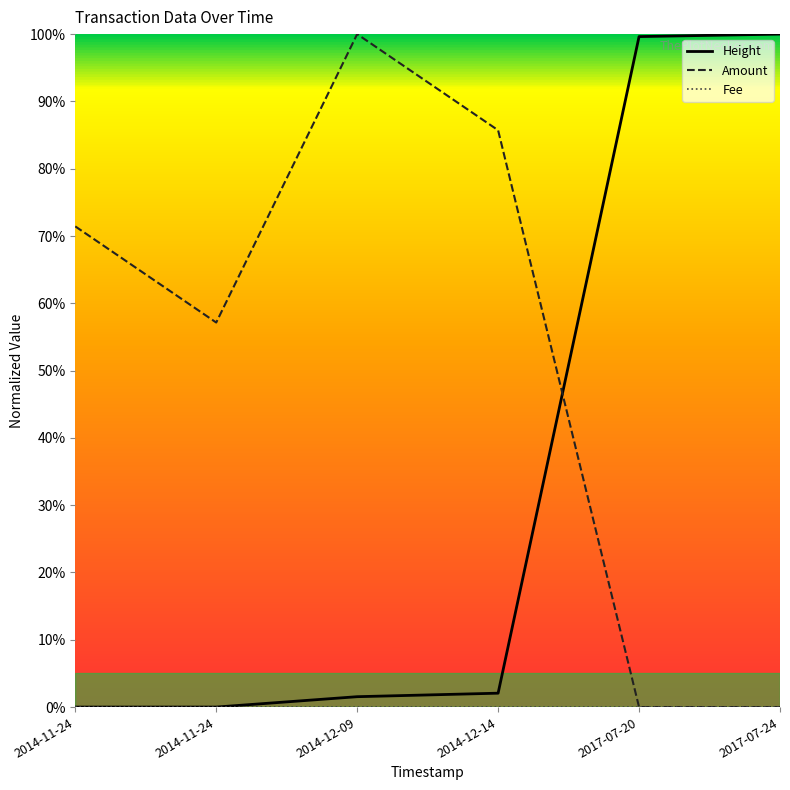

Reading left to right, list all the values displayed in this chart.

Height: 0.0	0.0	0.0	0.0	1.0	1.0
Amount: 0.7	0.6	1.0	0.9	0.0	0.0
Fee: 0.0	0.0	0.0	0.0	0.0	0.0